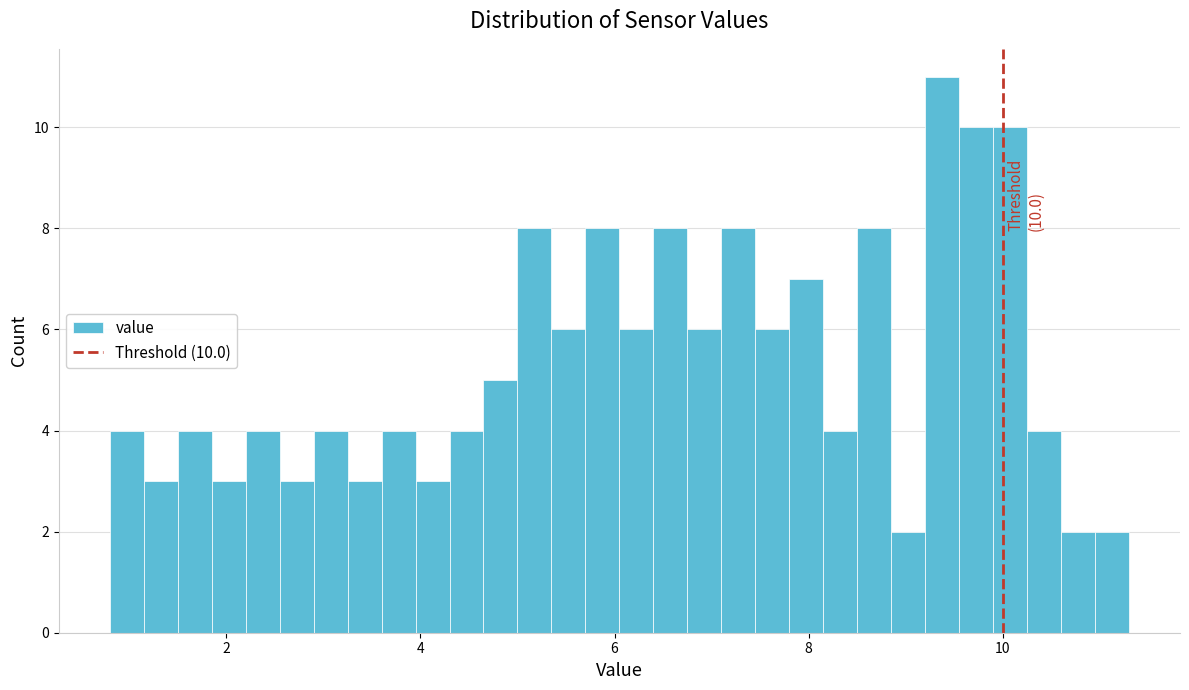

Read against the x-axis, roughly where is the centre of the tallest bar?

9.4